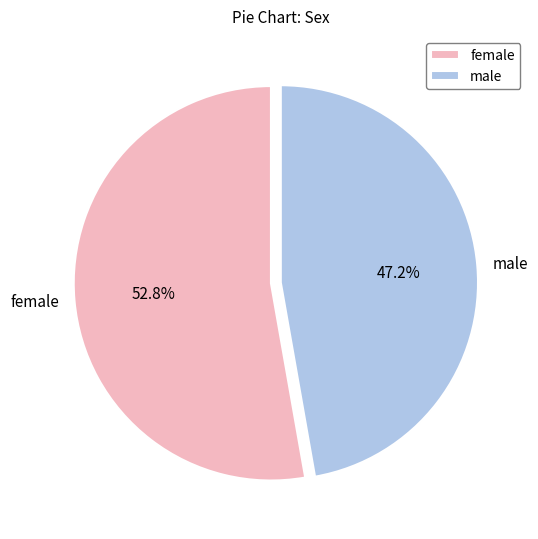

Does any single category account for the majority?

Yes